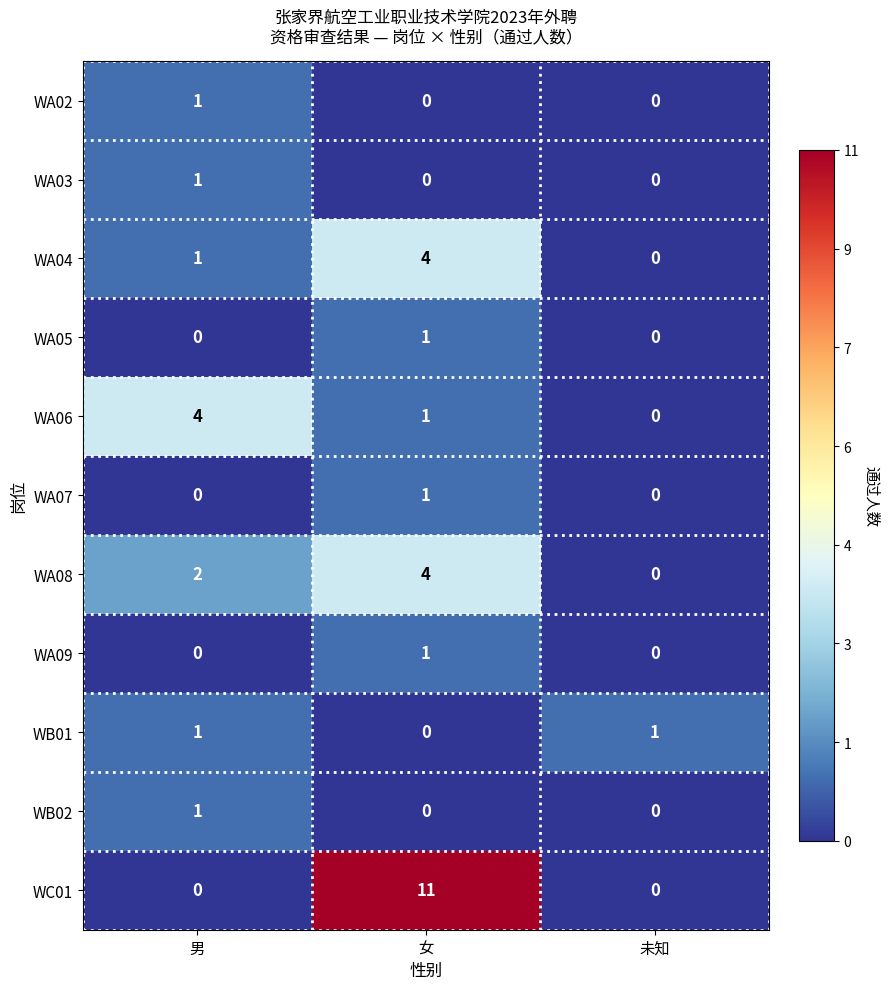

Which series has the widest spread of values?

WC01